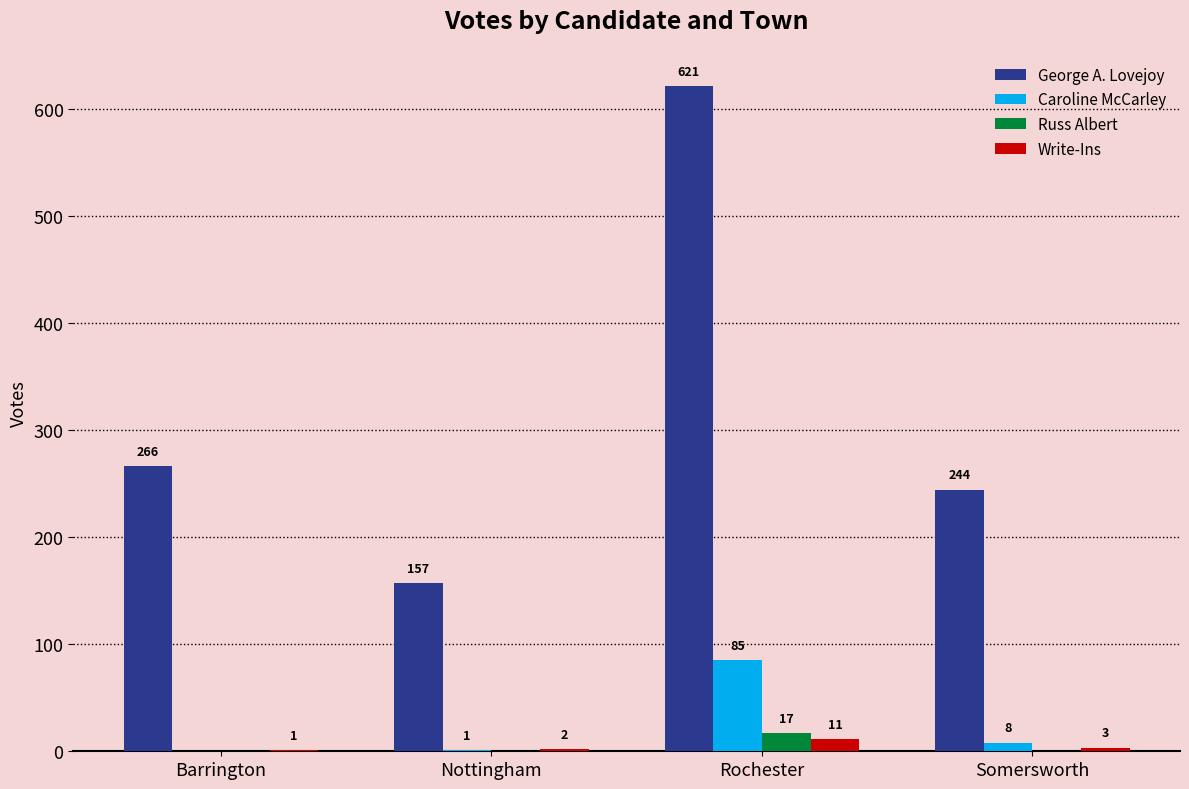

Does the chart contain stacked bars?

No